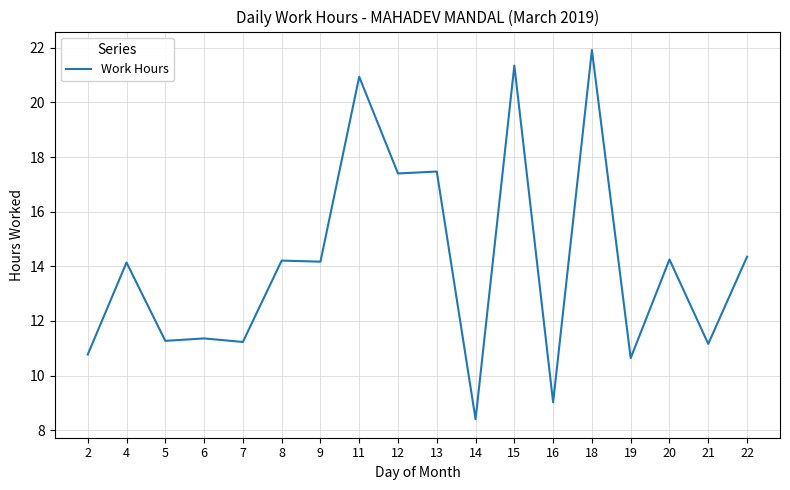

True or false: the data shows 20.9 at 11.

True